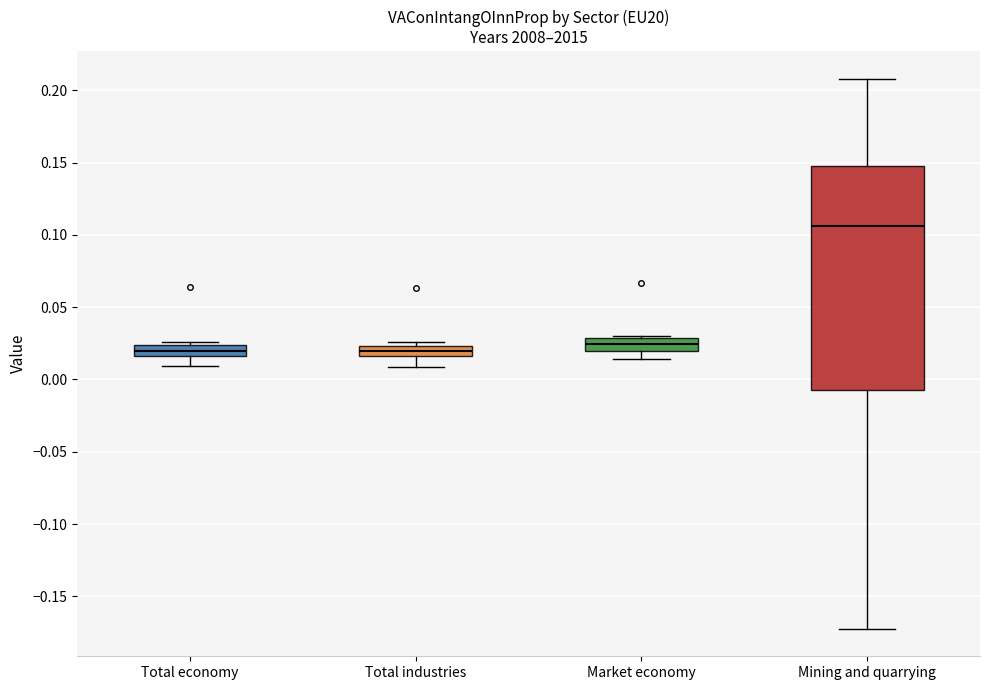

Where is the upper edge of the box for Market economy on the y-axis? The values are not printed on the chart, so give them approximately, as read against the axis.

0.030